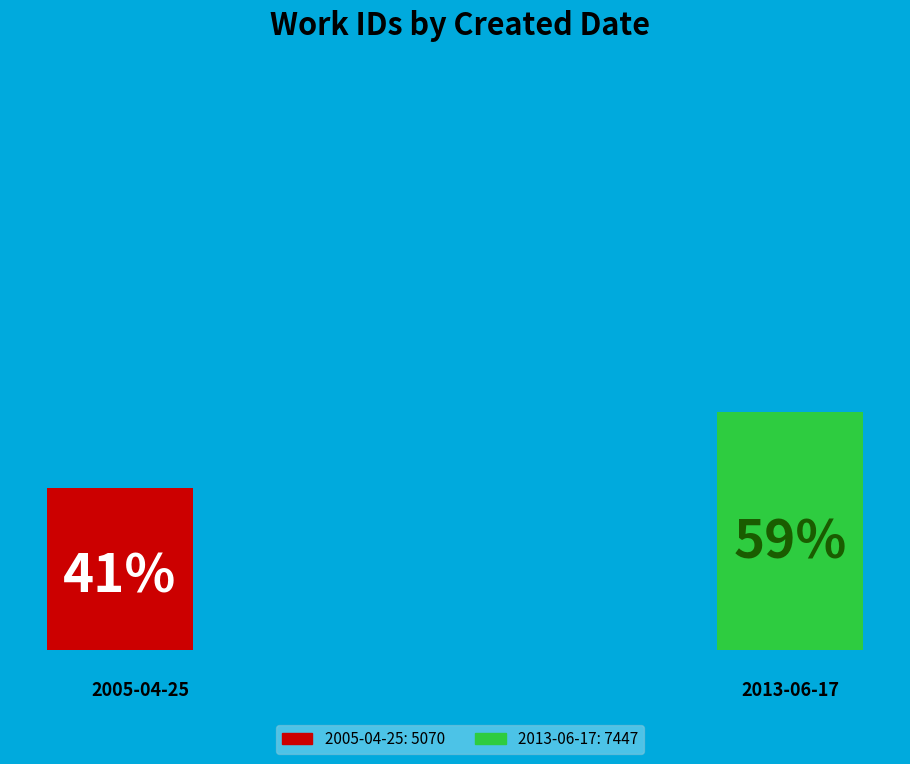

Which has a higher value, 2013-06-17 or 2005-04-25?

2013-06-17